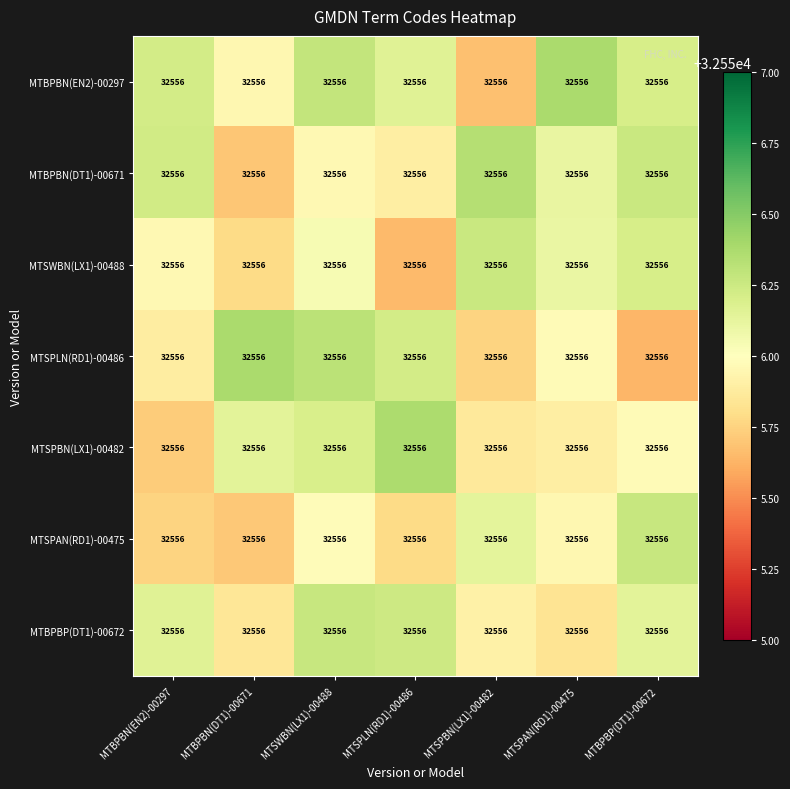

The MTSPLN(RD1)-00486 series shows 32556.0 at MTSPAN(RD1)-00475. True or false?

True